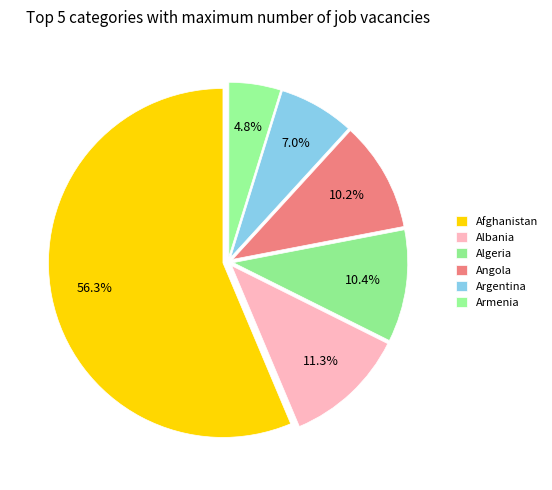

How many segments does this pie chart have?

6